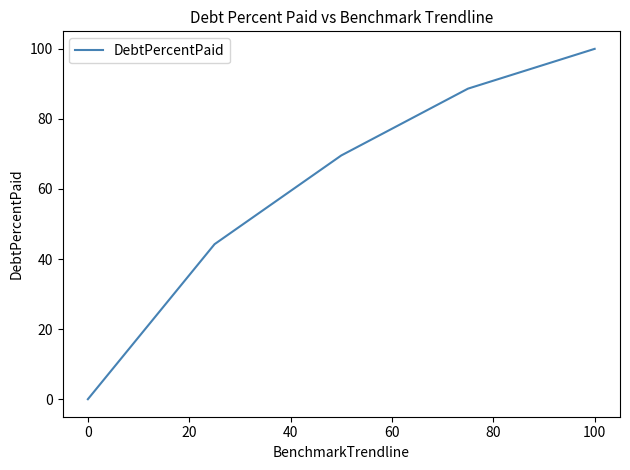

What is the difference between the second highest and second lowest values?

44.4